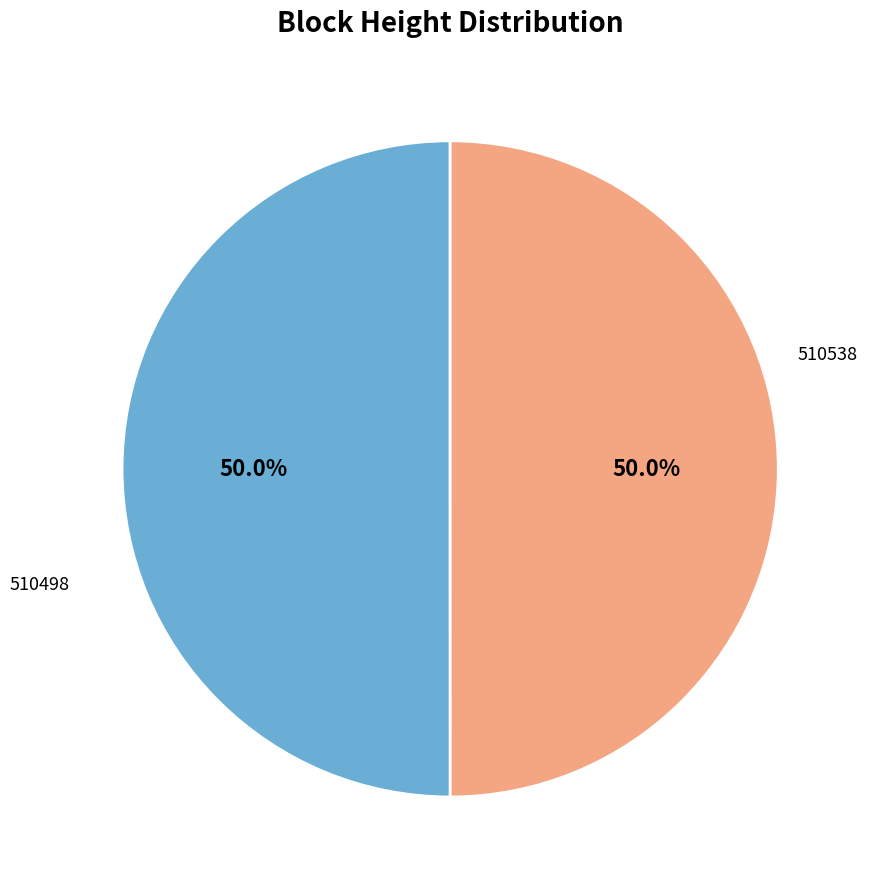

What is the change in value from 510538 to 510498?

-40